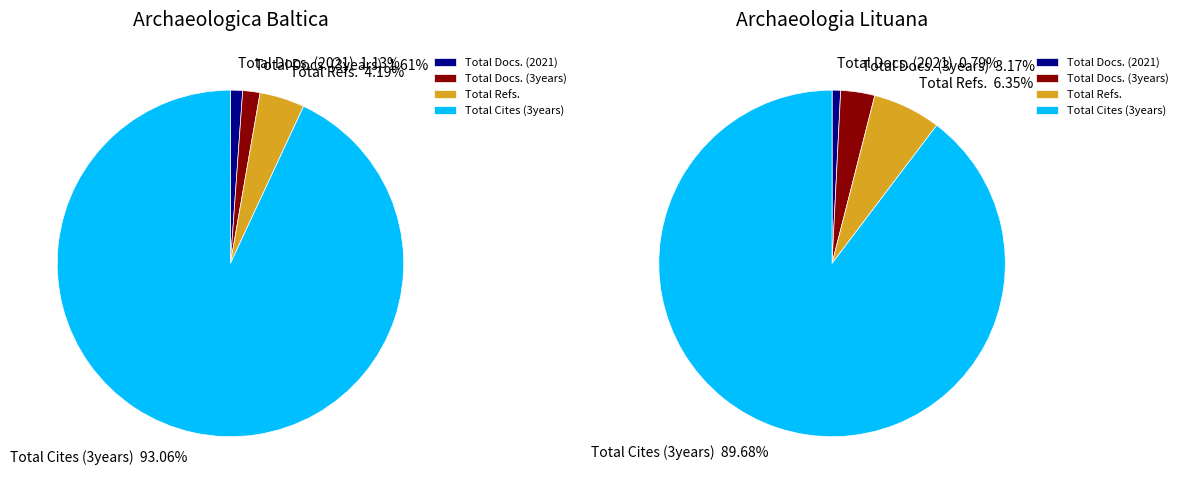

Rank the series at Total Cites (3years) from lowest to highest value.

Archaeologia Lituana, Archaeologica Baltica